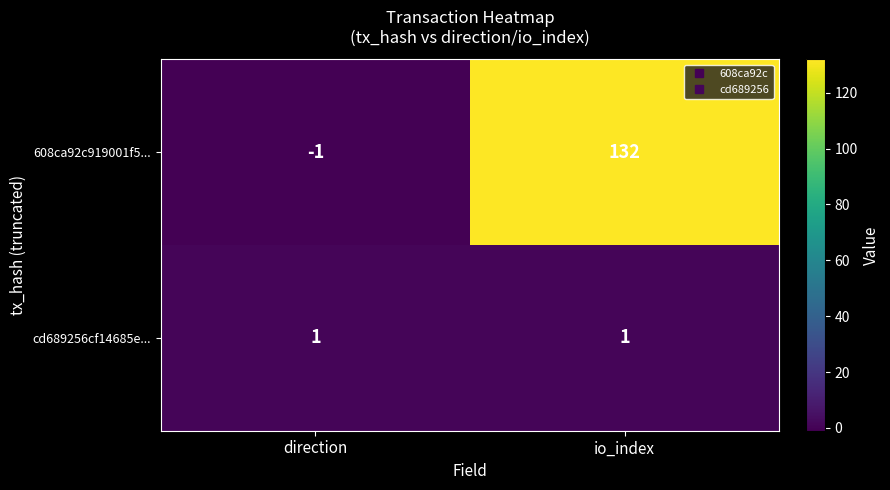

At which category does the chart reach its minimum across all series?

direction